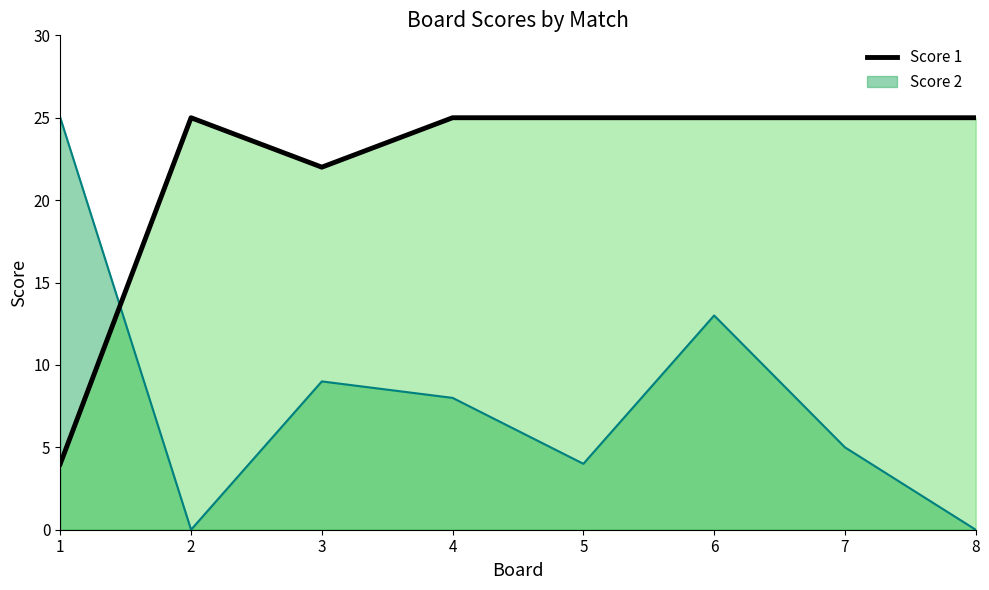

Is the value of Score 1 at 8 greater than the value of Score 2 at 7?

Yes